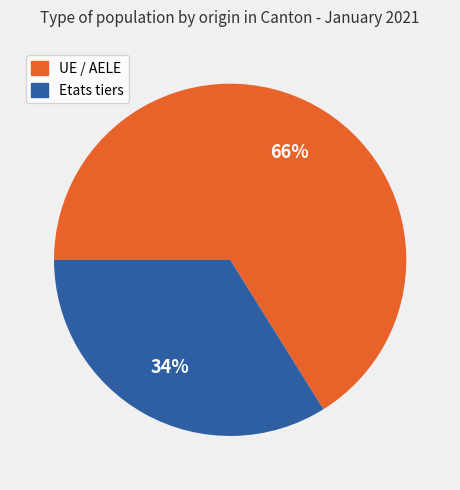

How many segments does this pie chart have?

2